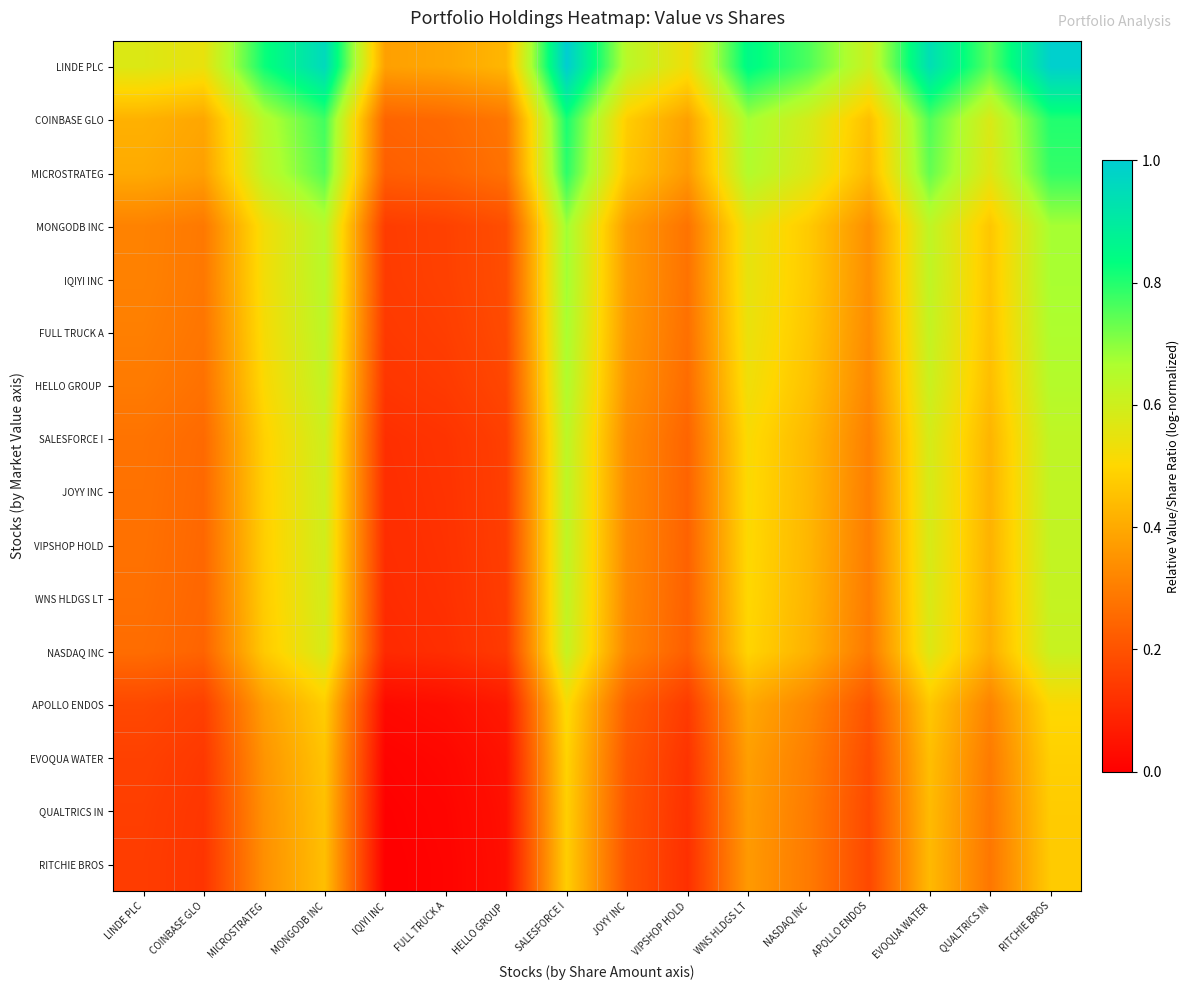

At which category is the sum across all series the highest?

SALESFORCE I